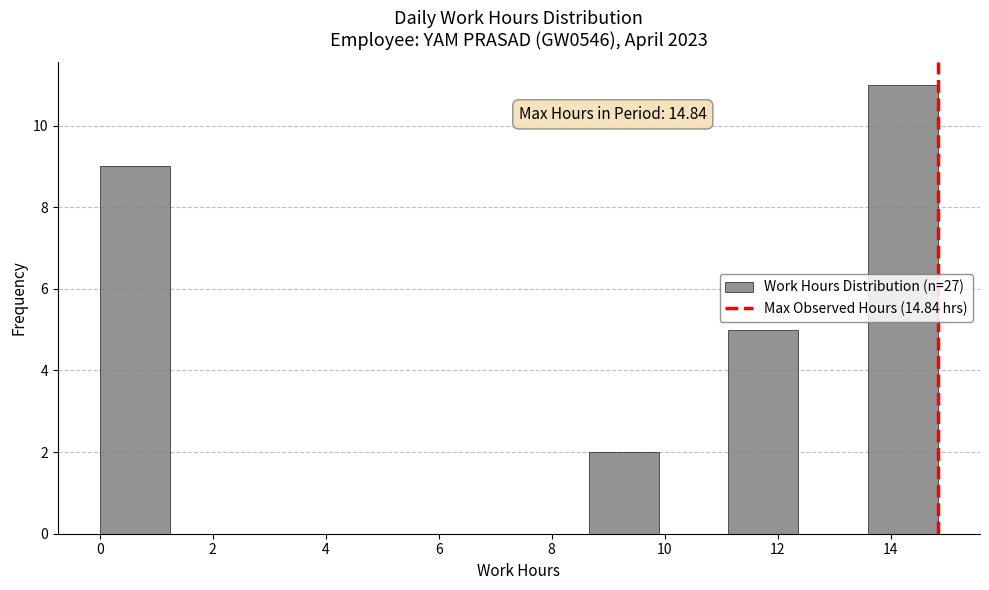

Which range on the x-axis has the tallest bar?

13.6 to 14.8